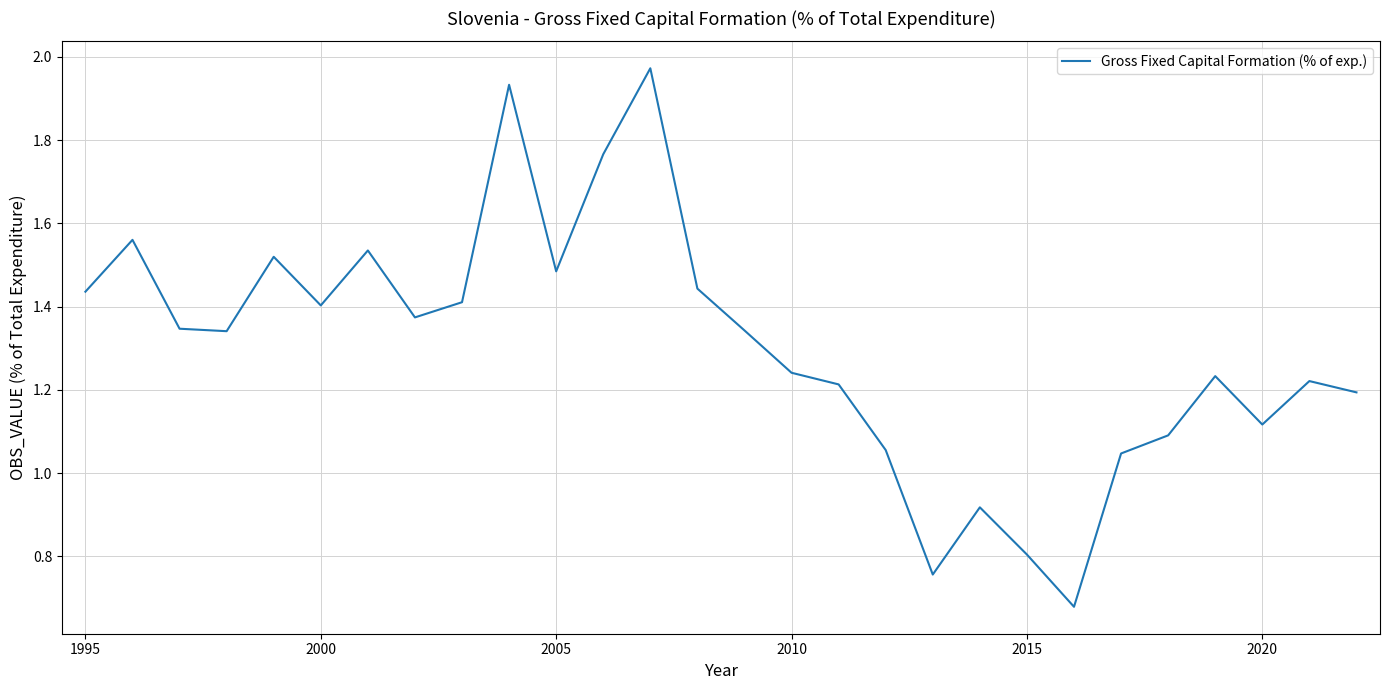

At which label does the data first exceed 1?

1995